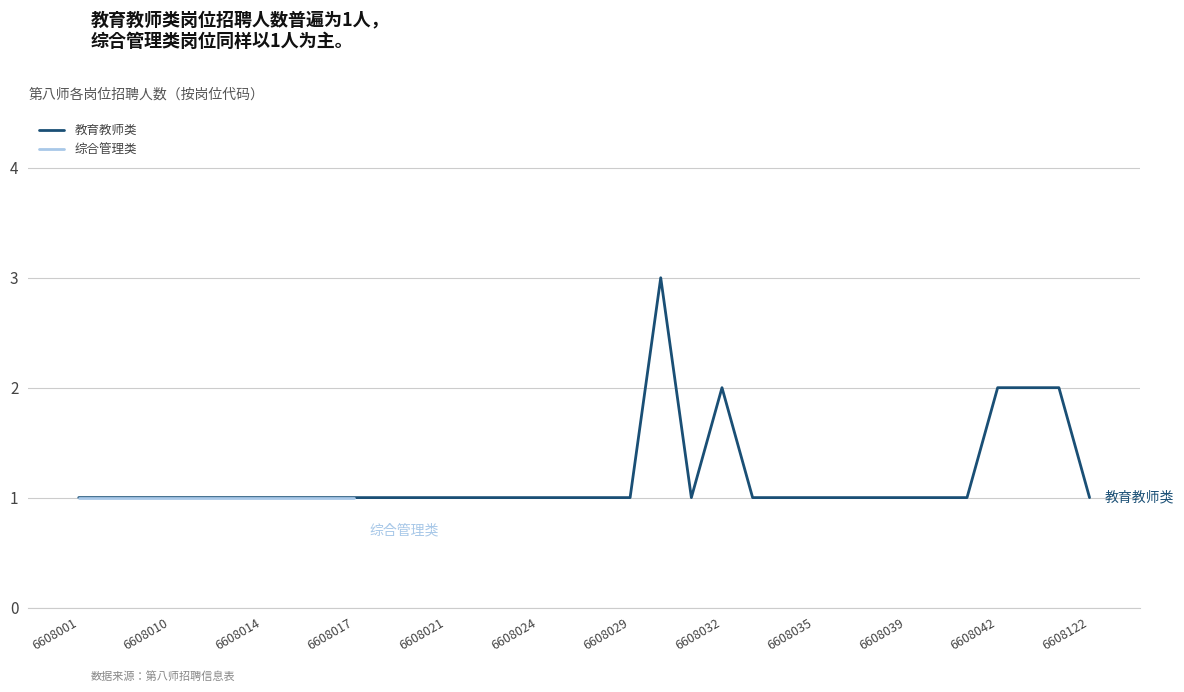

How many data points does each series have?

34